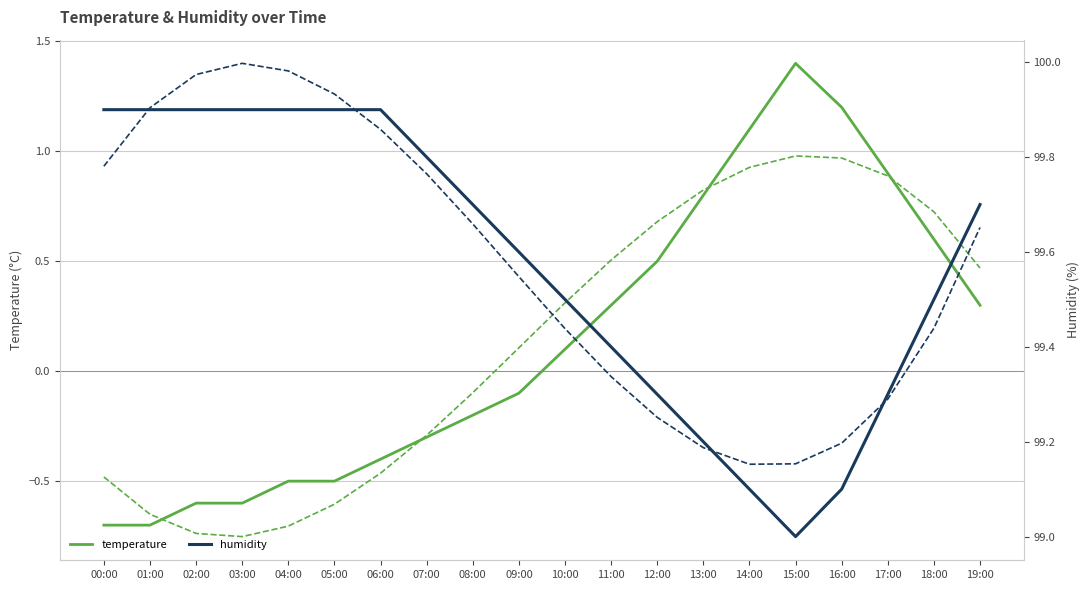

Count the number of data series in this chart.

4